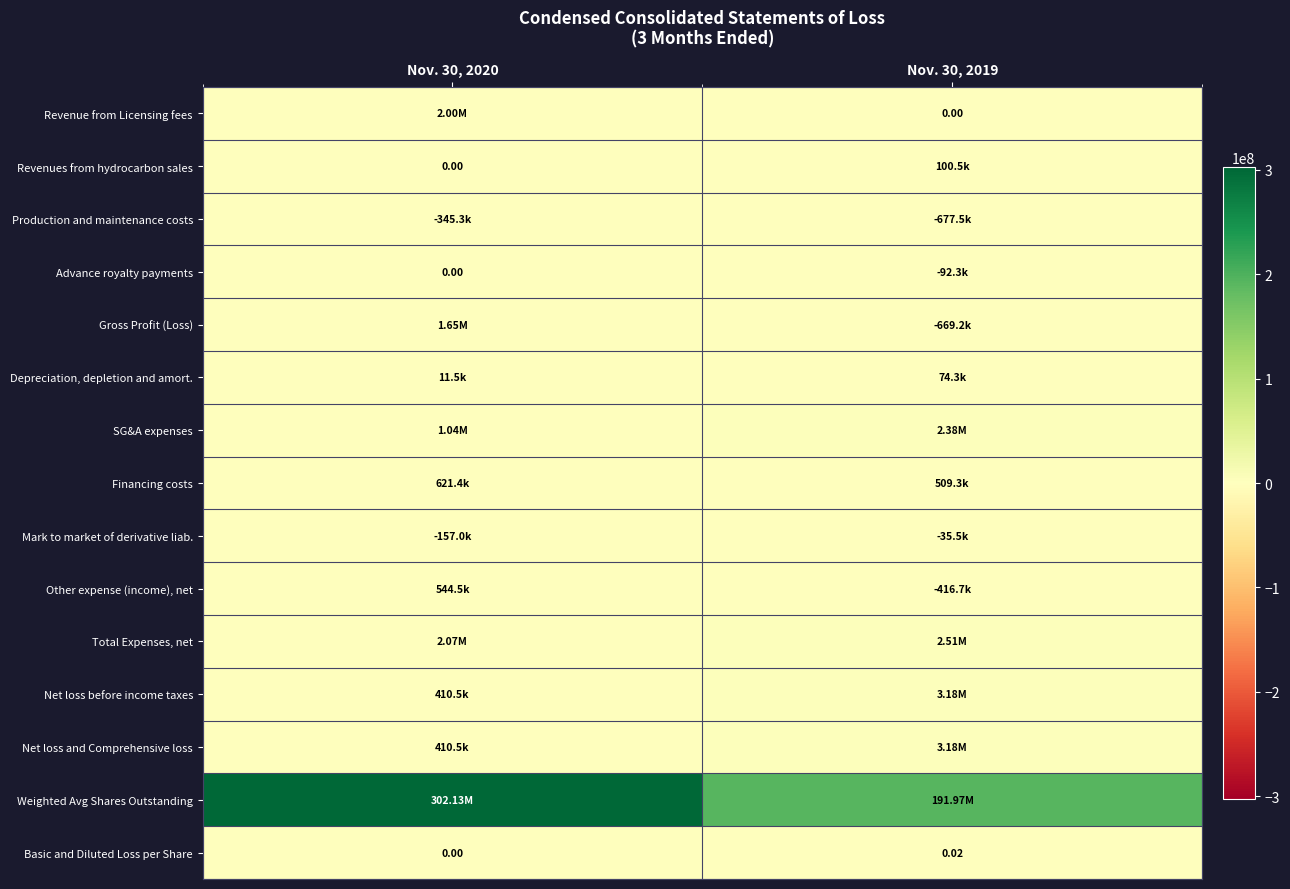

How many data points in Basic and Diluted Loss per Share are above 0?

1